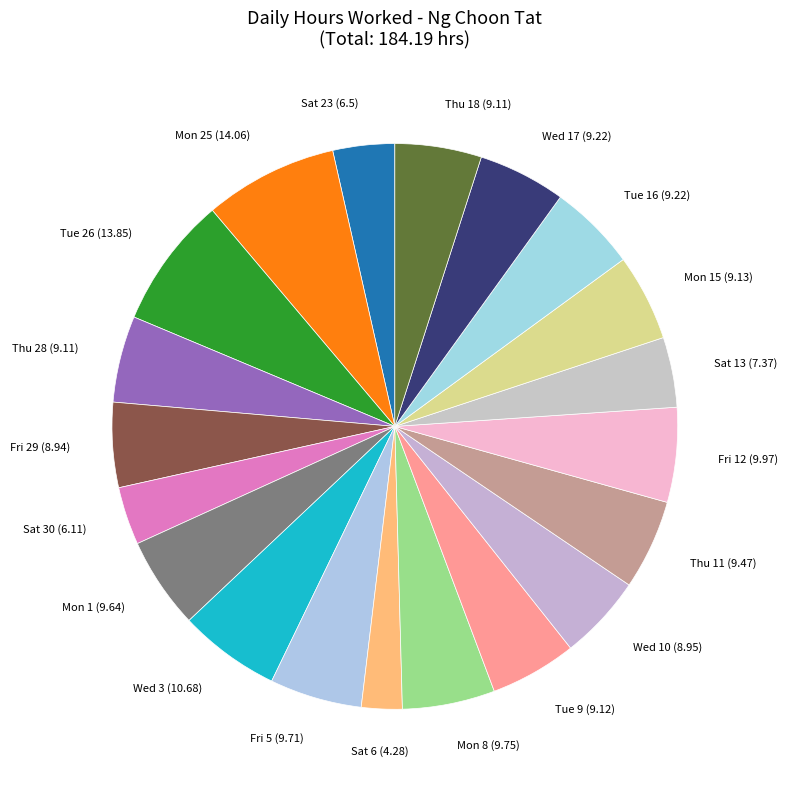

The Wed 3 (10.68) slice represents 1% of the pie. True or false?

False